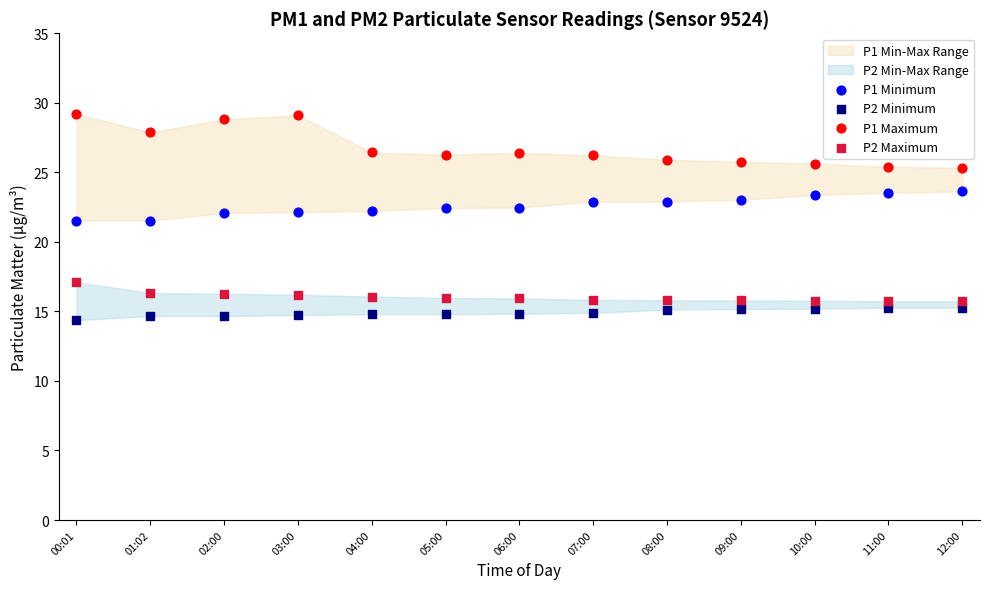

Which series reaches the maximum Y coordinate?

P1 Maximum